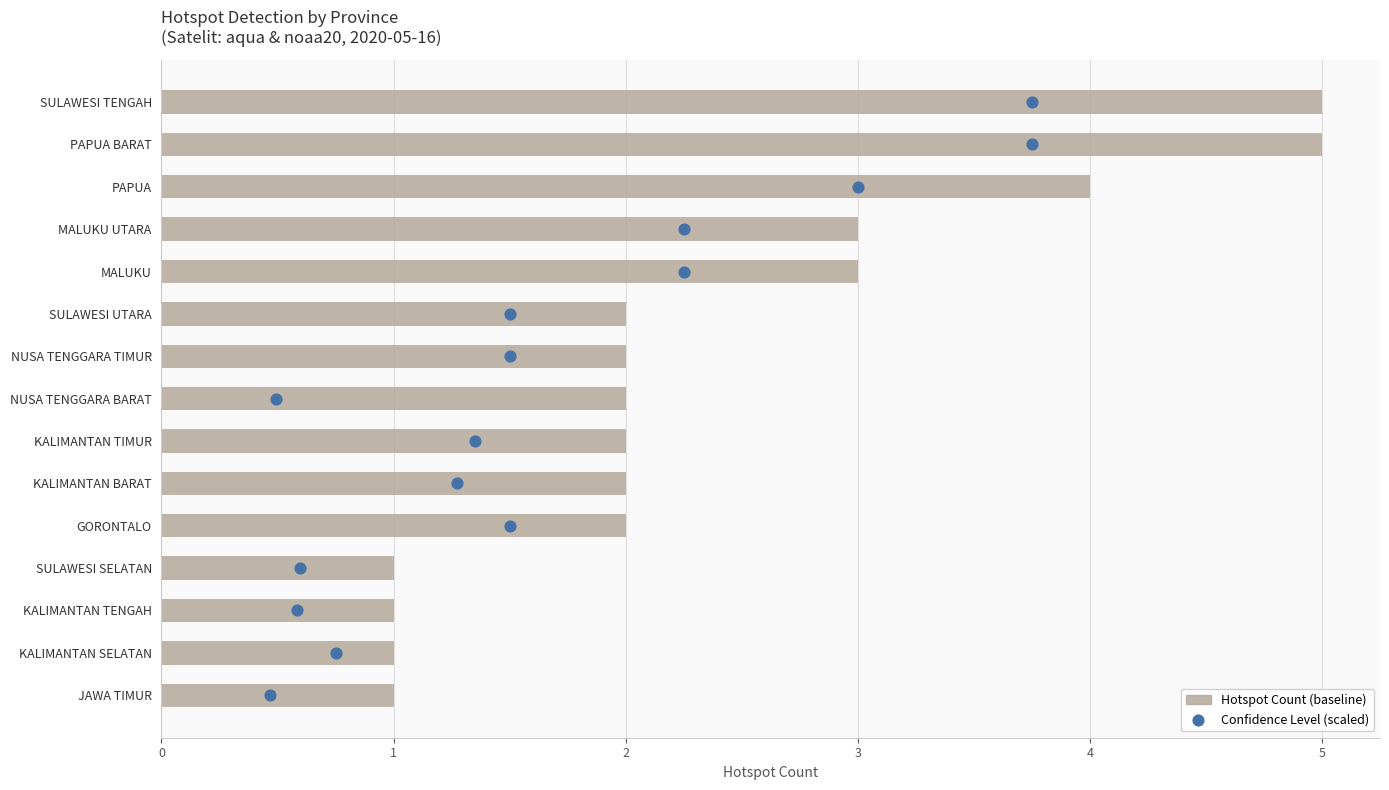

What is the change in value from SULAWESI SELATAN to KALIMANTAN TIMUR?

+1